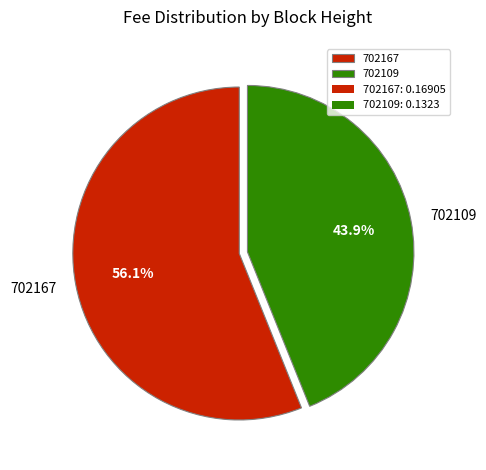

Which category accounts for the majority?

702167